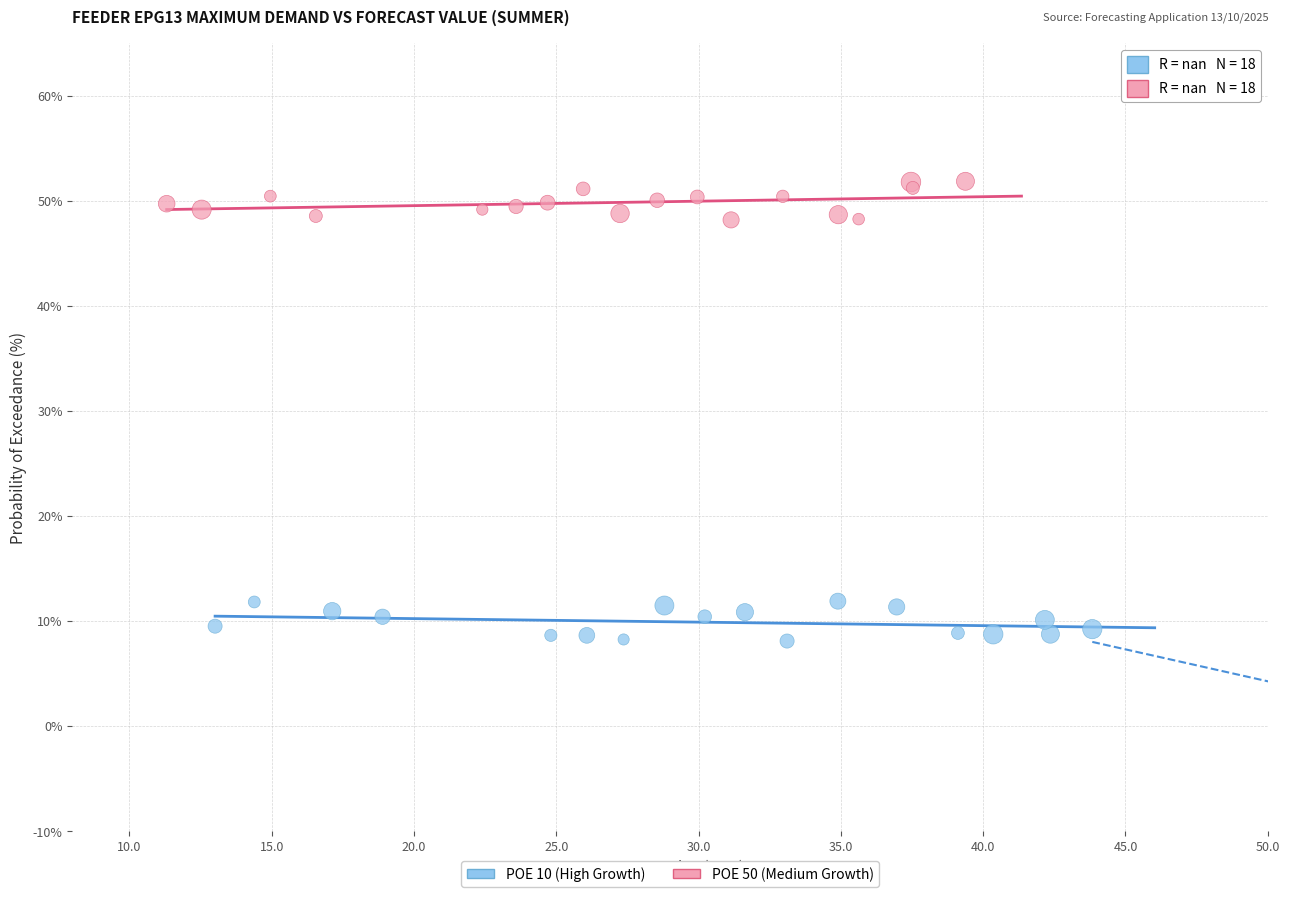

Which series contains the lowest Y value?

POE 10 (High Growth)